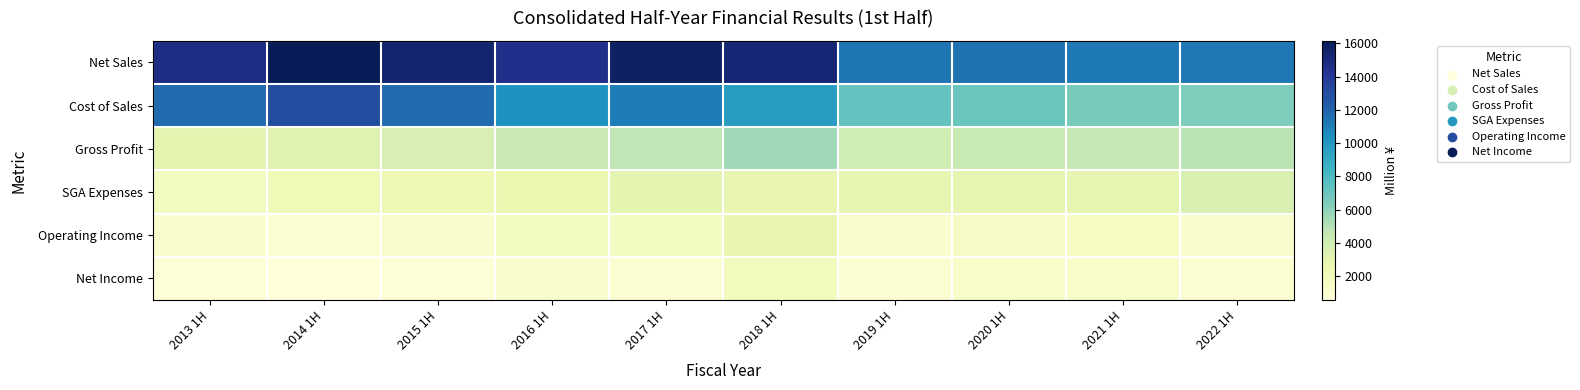

At how many categories does at least one series exceed 3858?

10